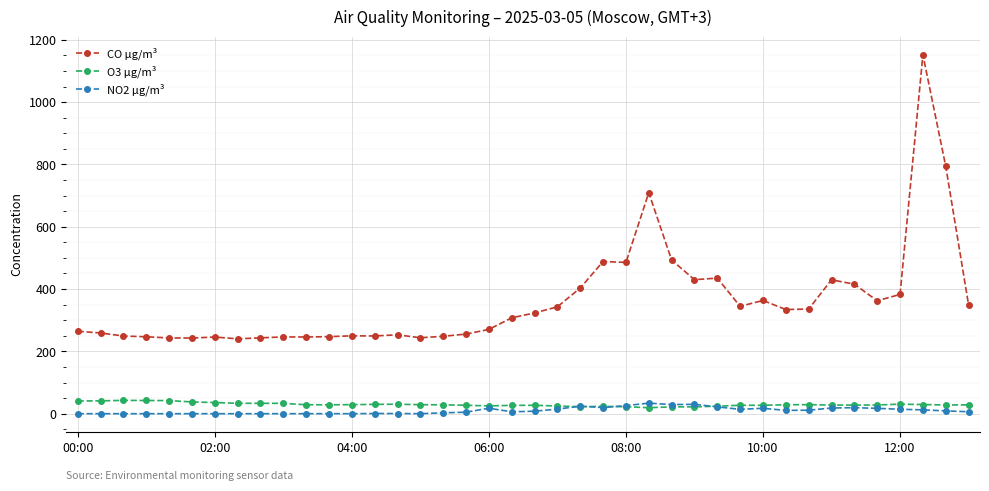

True or false: NO2 µg/m³ and CO µg/m³ intersect in this chart.

False